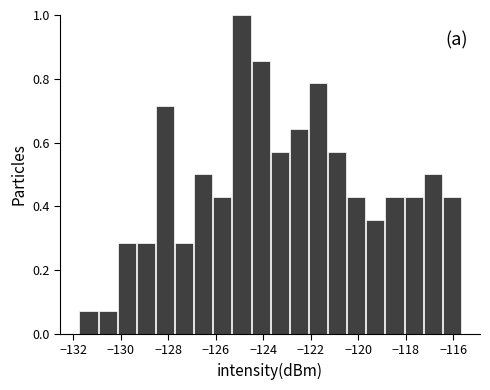

Reading left to right, list every bar in this chart as the range it spans on the x-axis followed by its height. Neither the bar edges nor the heights are printed on the chart, so give them approximately, as read against the axes.

-131.8 to -131.0: 0.08
-131.0 to -130.2: 0.08
-130.2 to -129.4: 0.28
-129.4 to -128.6: 0.28
-128.6 to -127.8: 0.72
-127.8 to -127.0: 0.28
-127.0 to -126.0: 0.50
-126.0 to -125.2: 0.42
-125.2 to -124.4: 1.00
-124.4 to -123.6: 0.86
-123.6 to -122.8: 0.58
-122.8 to -122.0: 0.64
-122.0 to -121.2: 0.78
-121.2 to -120.4: 0.58
-120.4 to -119.6: 0.42
-119.6 to -118.8: 0.36
-118.8 to -118.0: 0.42
-118.0 to -117.2: 0.42
-117.2 to -116.4: 0.50
-116.4 to -115.6: 0.42